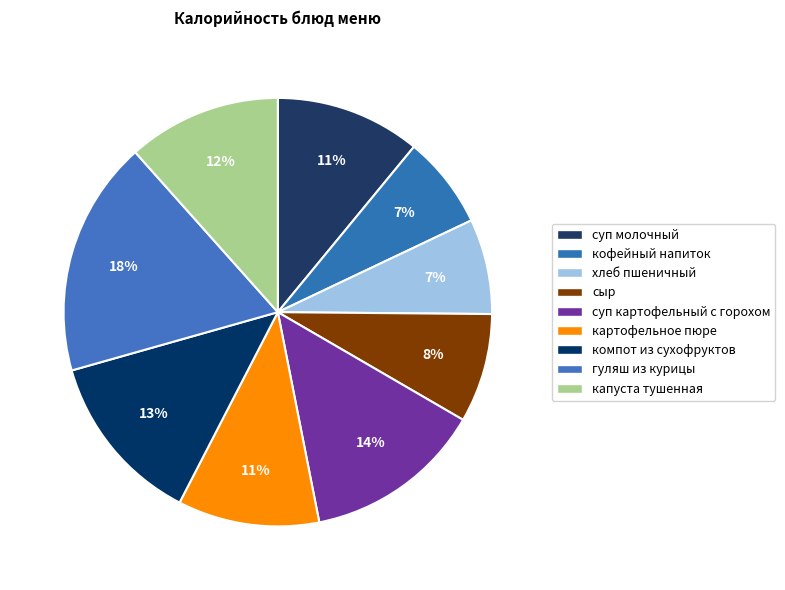

Rank the categories by value from highest to lowest.

гуляш из курицы, суп картофельный с горохом, компот из сухофруктов, капуста тушенная, суп молочный с макаронными изделиями, картофельное пюре, сыр, хлеб пшеничный, кофейный напиток